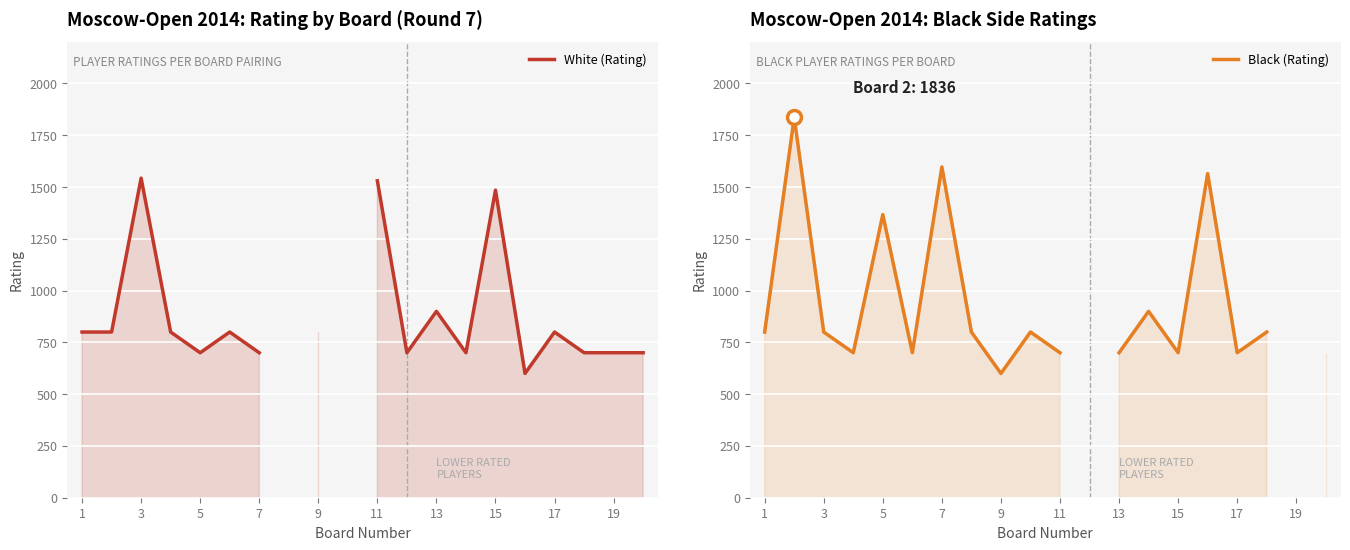

Which series ends up on top after the final intersection of Black (Rating) and White (Rating)?

Black (Rating)